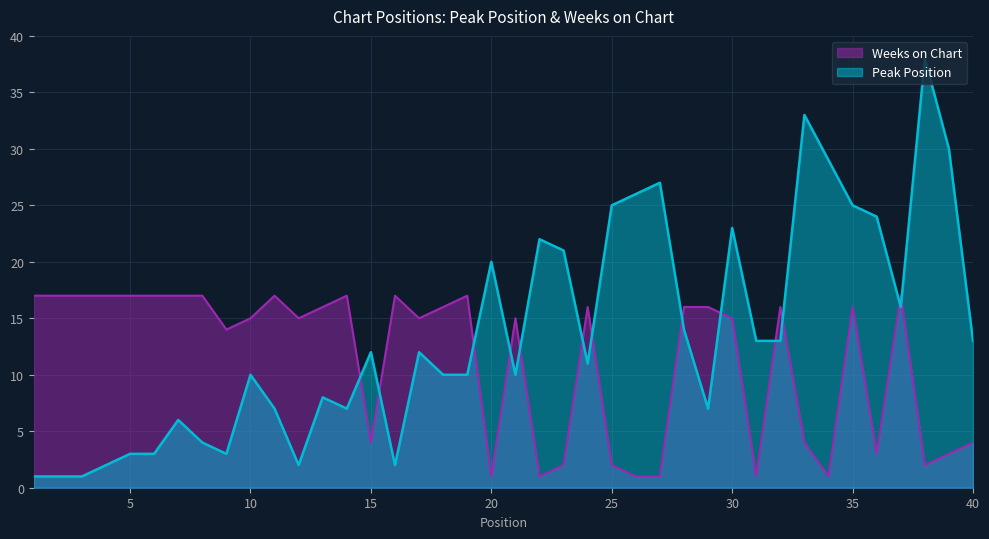

True or false: Weeks on Chart and Peak Position cross at least once.

True